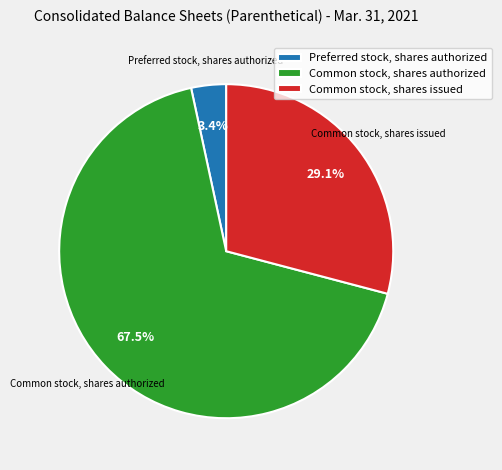

What percentage do Common stock, shares issued and Preferred stock, shares authorized together represent?

32.5%